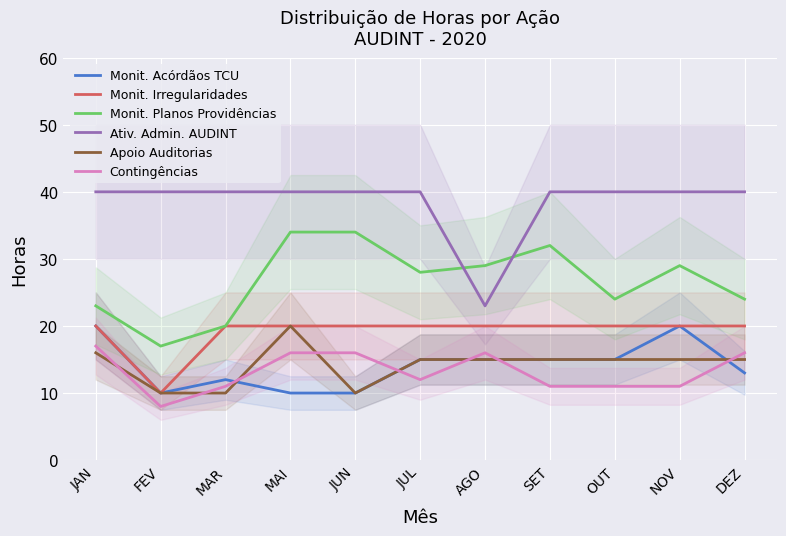

List the labels in order of Contingências value, smallest first.

FEV, MAR, SET, OUT, NOV, JUL, MAI, JUN, AGO, DEZ, JAN